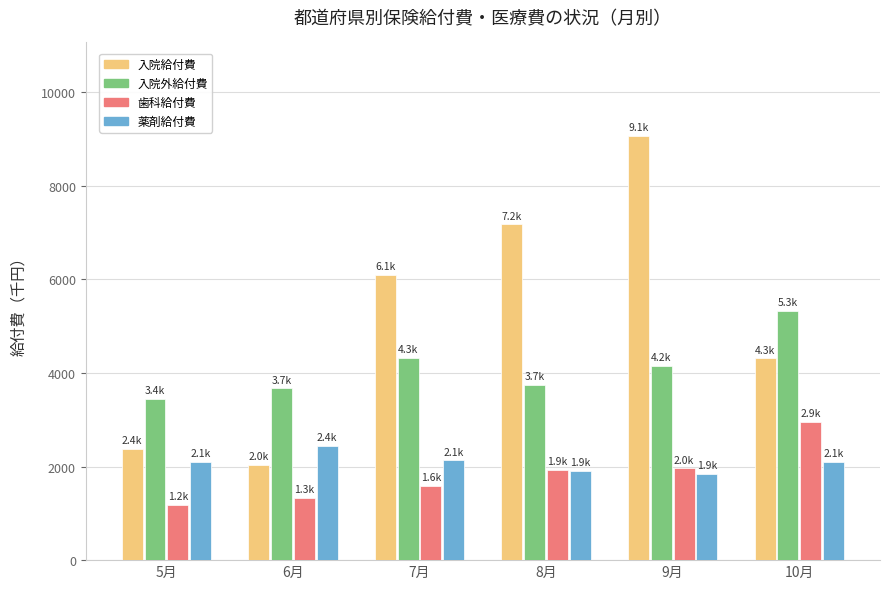

Which series has the largest total across all categories?

入院給付費